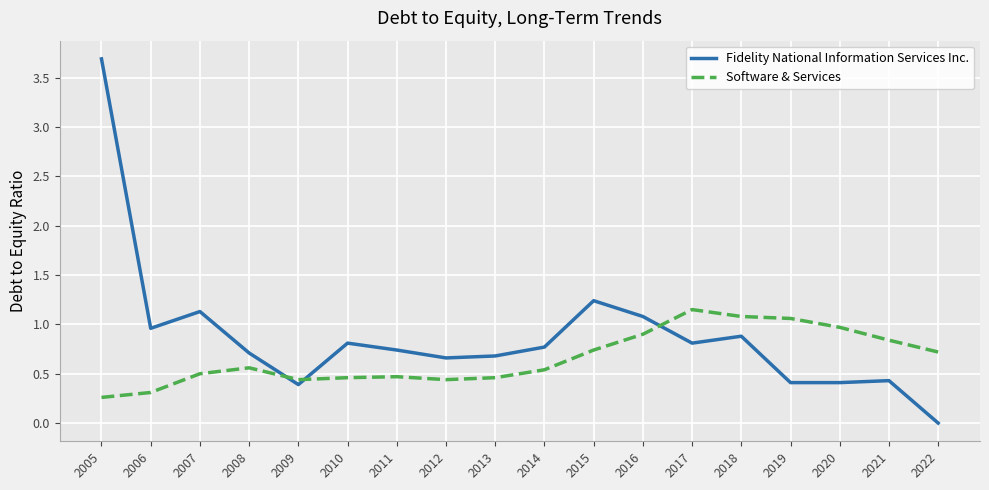

Which series has the largest range (max minus min)?

Fidelity National Information Services Inc.